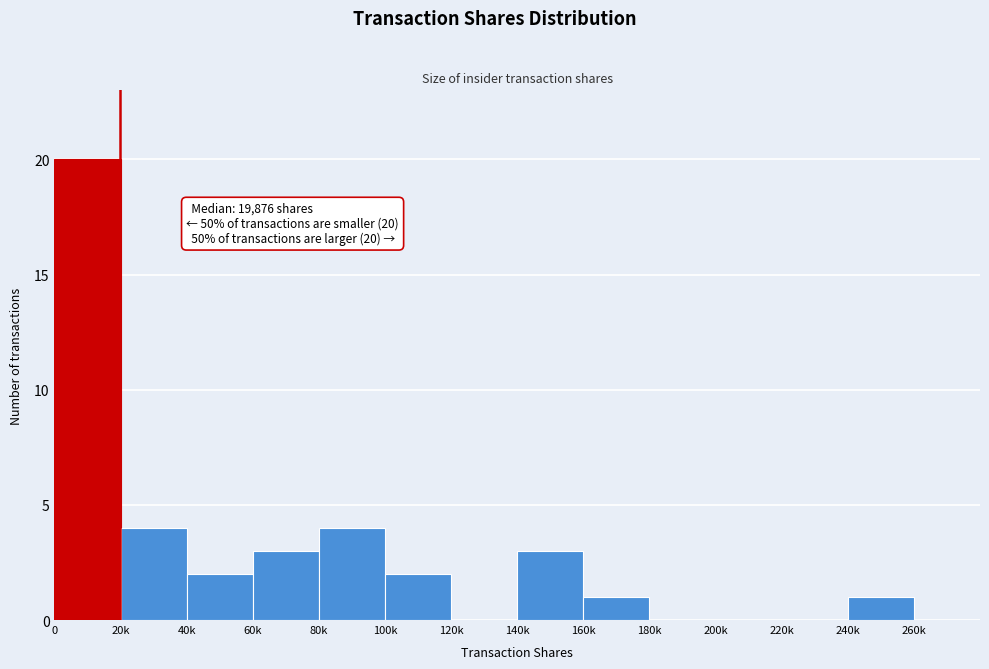

Reading right to left, transcribe all the data shown in this chart.

260k=0	240k=1	220k=0	200k=0	180k=0	160k=1	140k=3	120k=0	100k=2	80k=4	60k=3	40k=2	20k=4	0=20